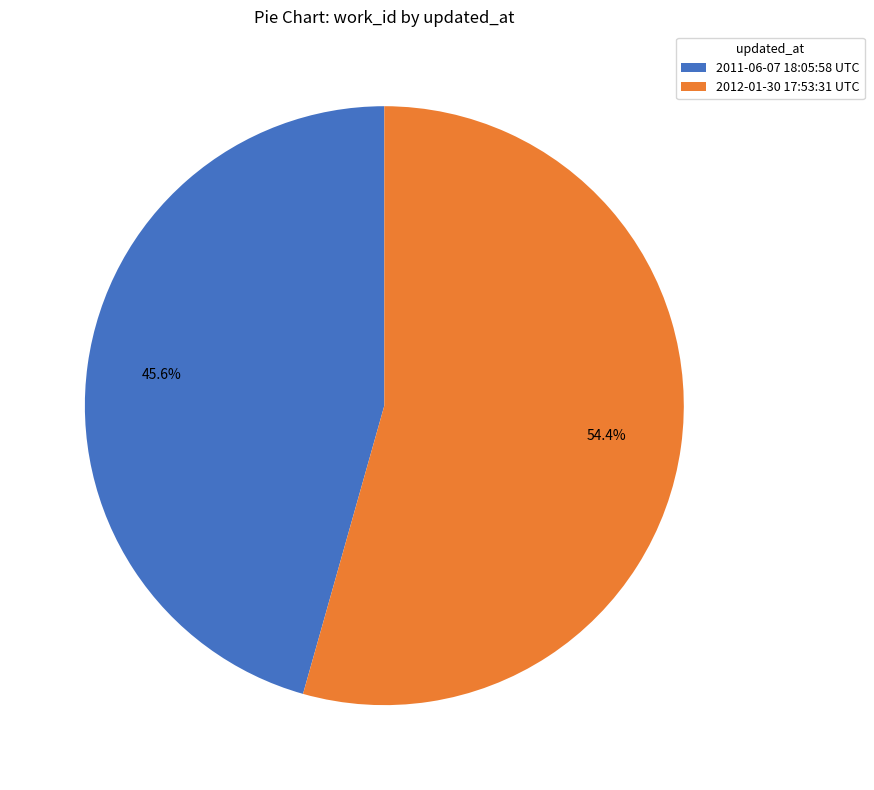

Count the number of slices in the pie.

2